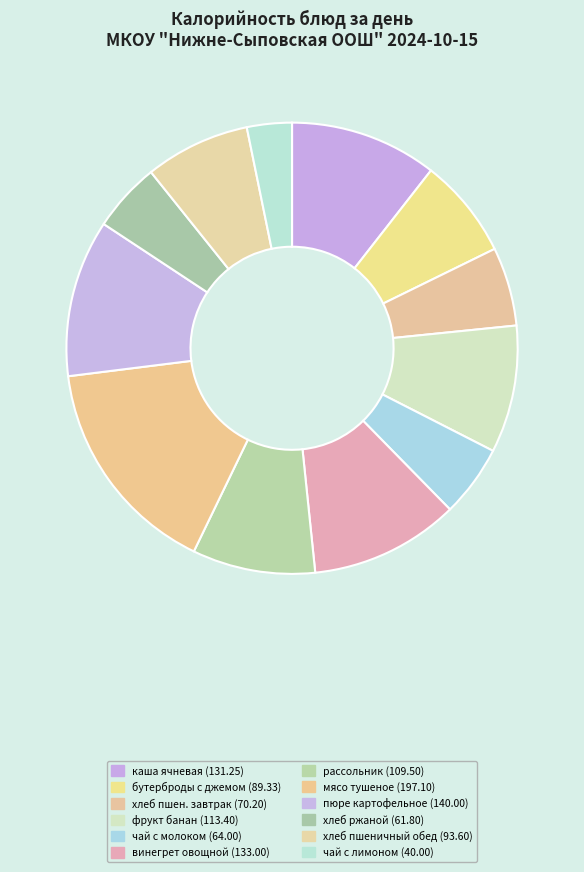

Which slice is the smallest?

чай с лимоном (40.00)